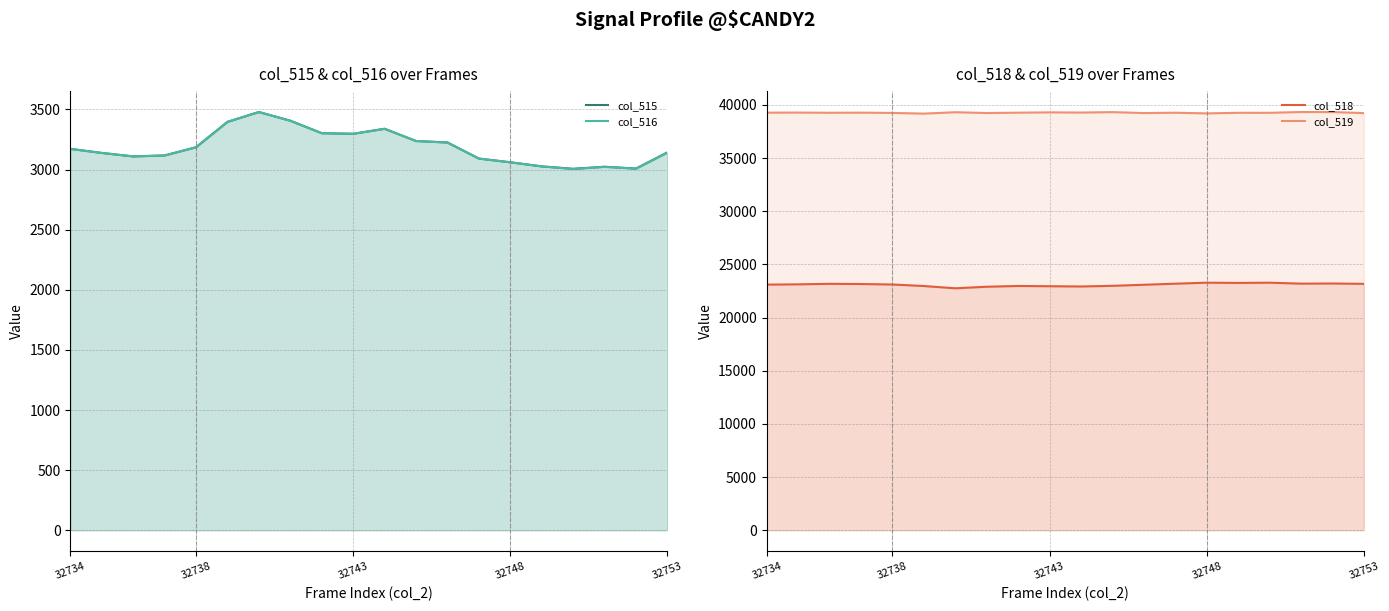

Where does the col_519 series first go above 39263?

32734